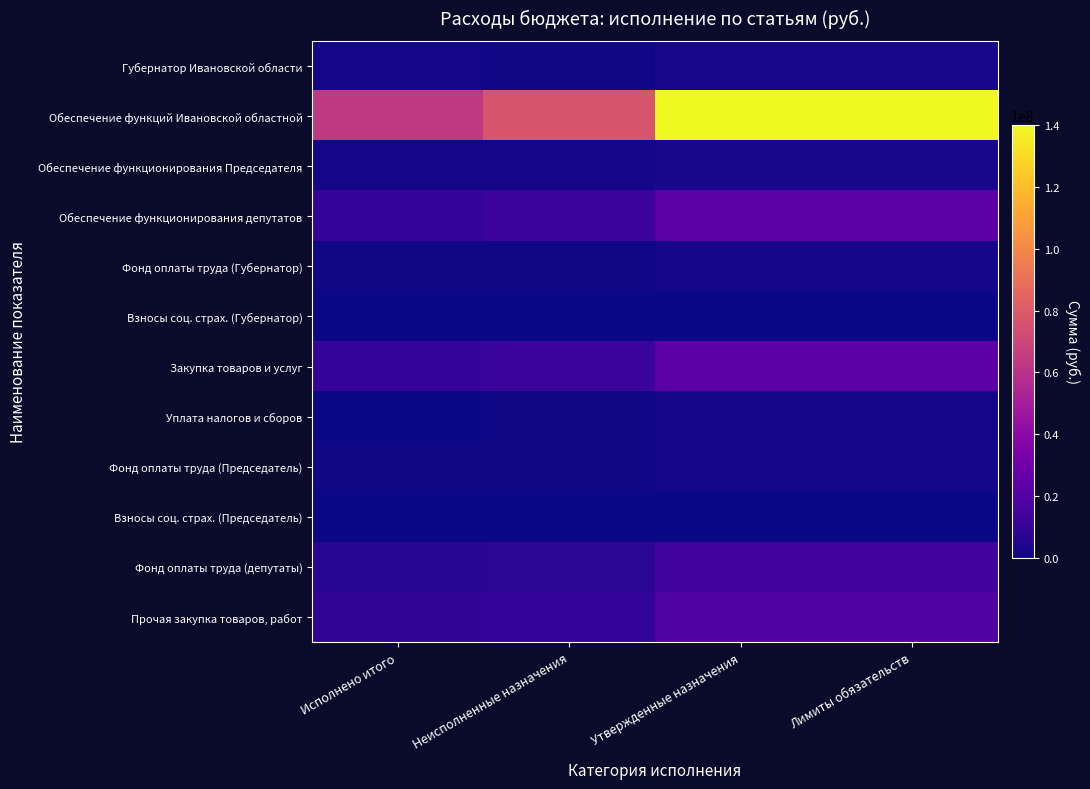

Which has a higher value, Лимиты обязательств or Исполнено итого?

Лимиты обязательств